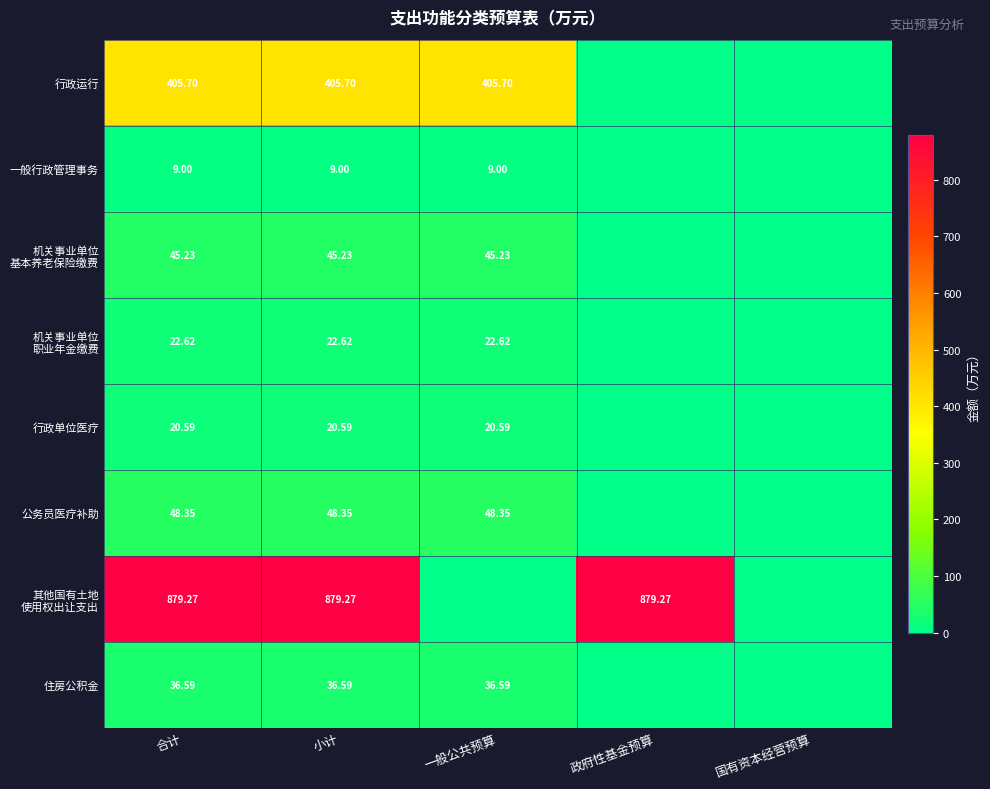

Is it true that 行政单位医疗 equals 20.6 at 一般公共预算?

True